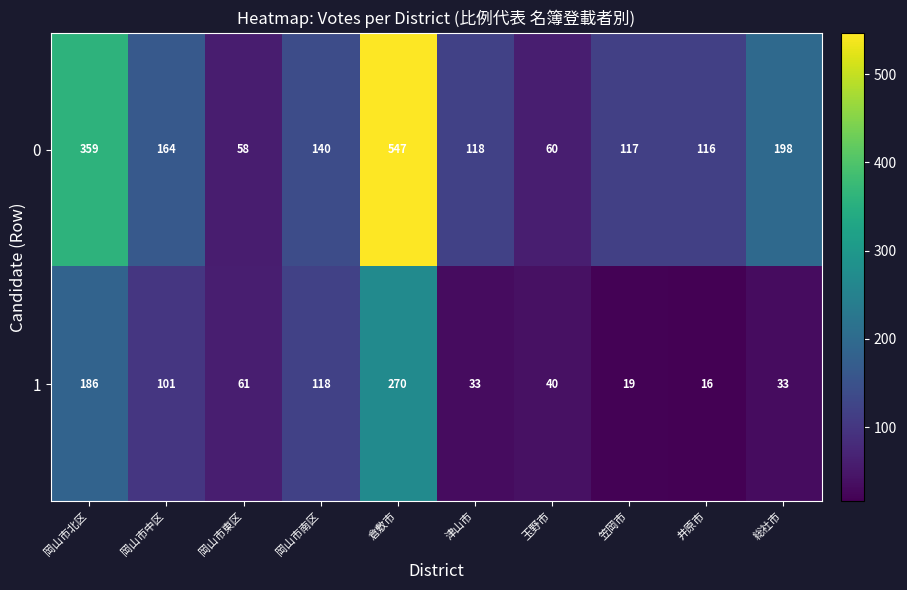

Between 岡山市中区 and 総社市, which series saw the biggest shift?

1